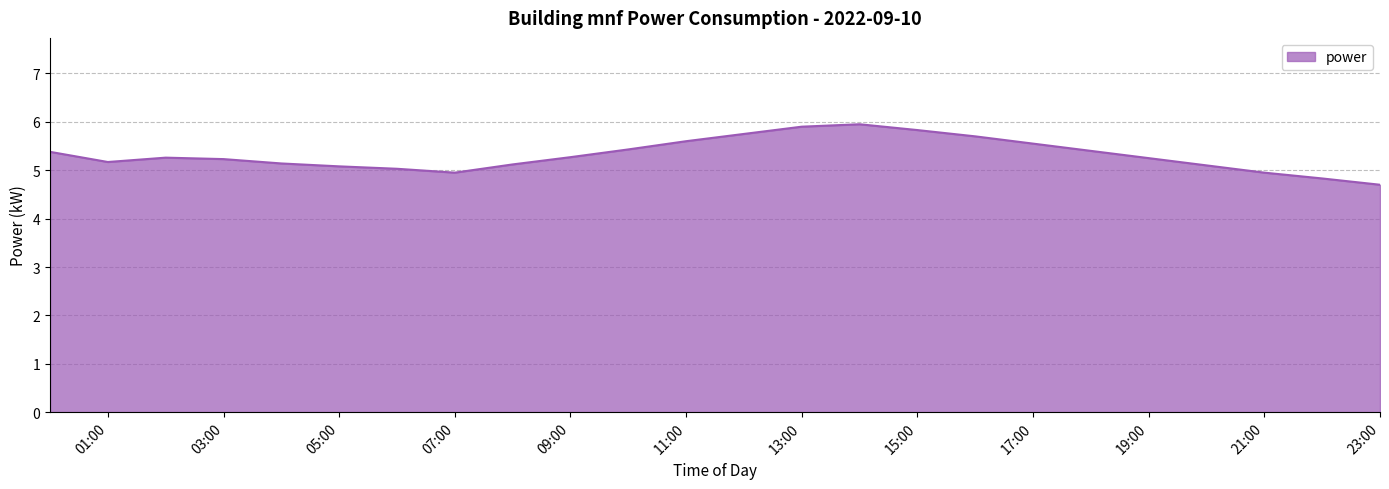

What is the smallest value displayed?

4.7